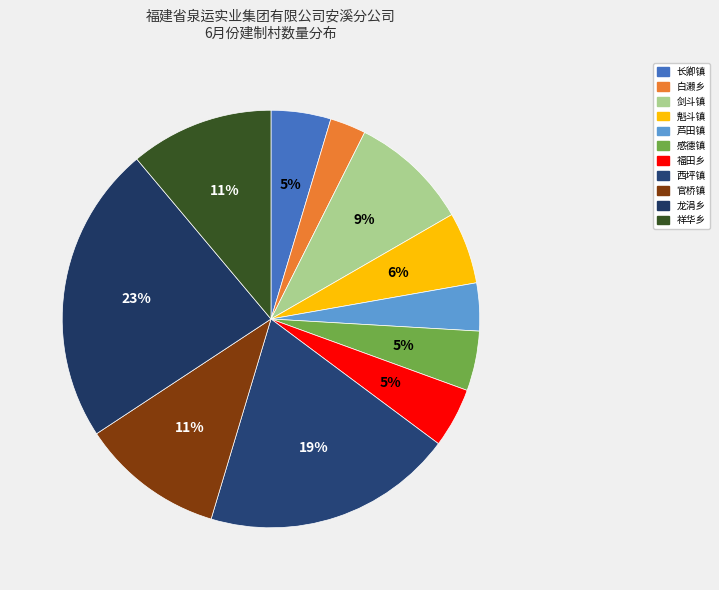

How many segments does this pie chart have?

11